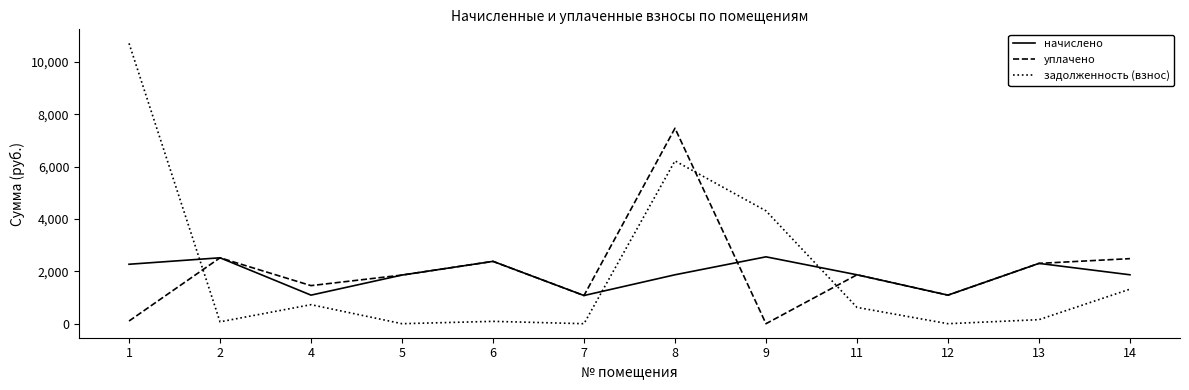

Rank the series by their maximum value, from lowest to highest.

начислено, уплачено, задолженность (взнос)